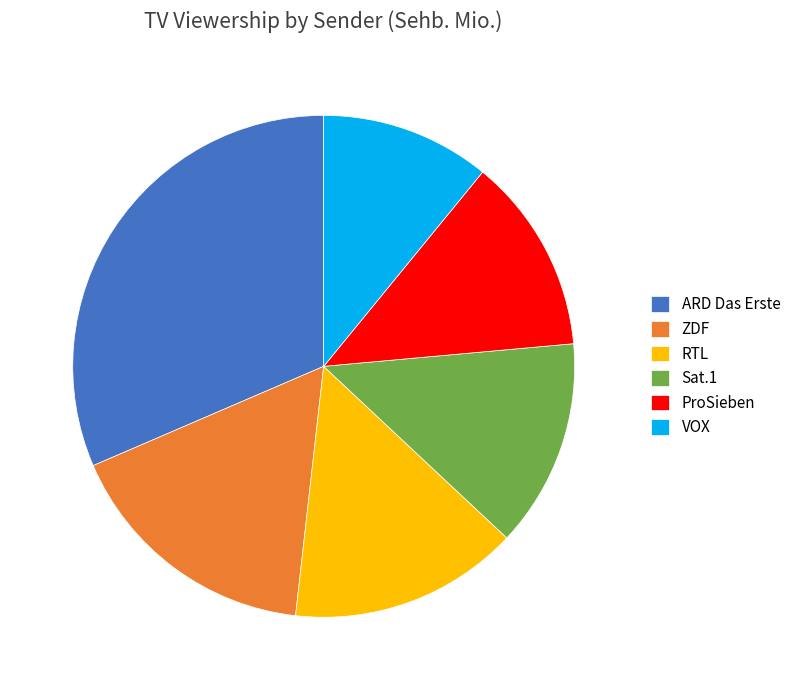

Combined, do RTL and VOX account for over 50%?

No